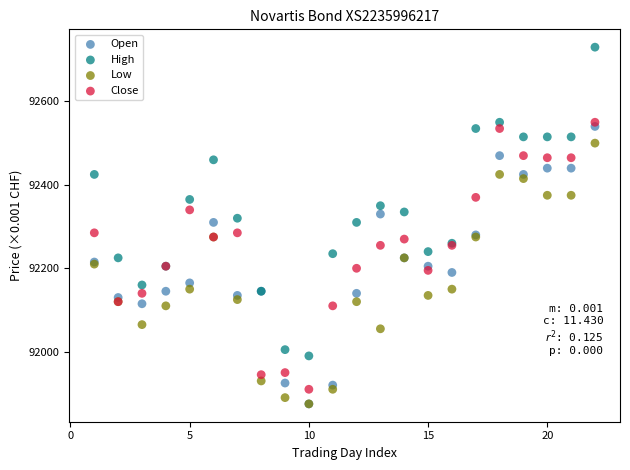

What are all the series names shown in the legend?

Open, High, Low, Close